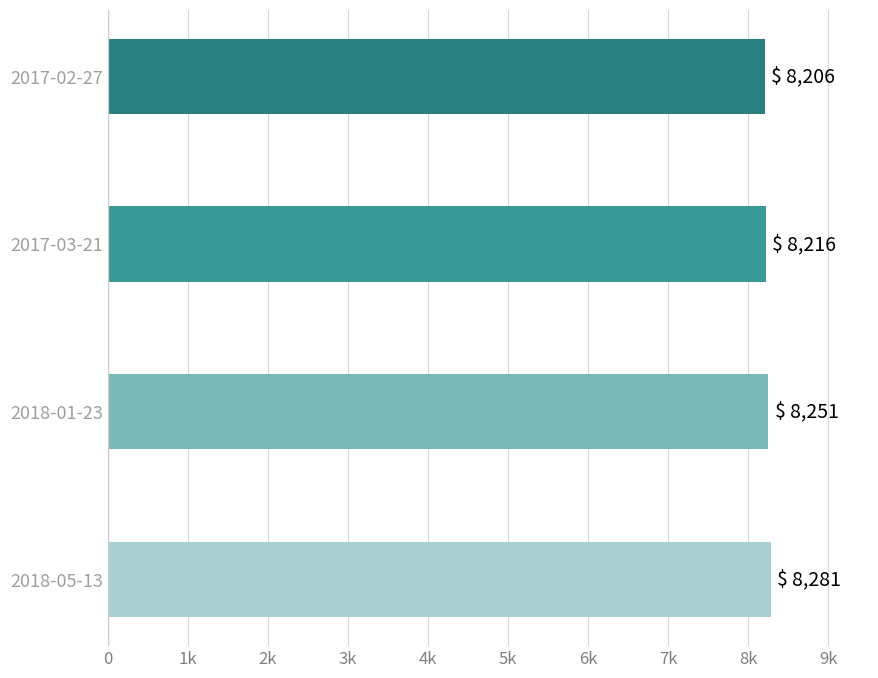

Does the chart contain any negative values?

No